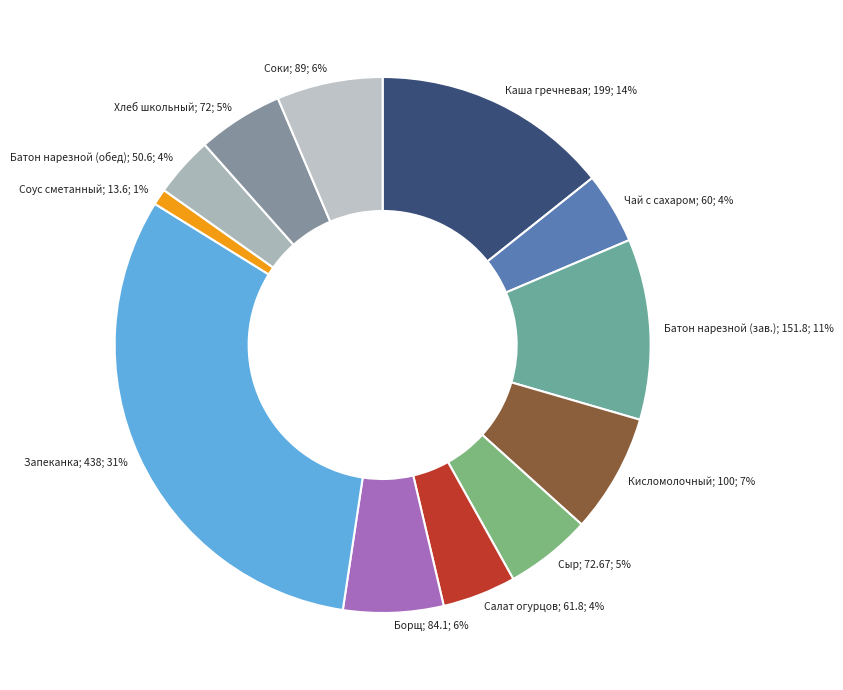

How many segments does this pie chart have?

12